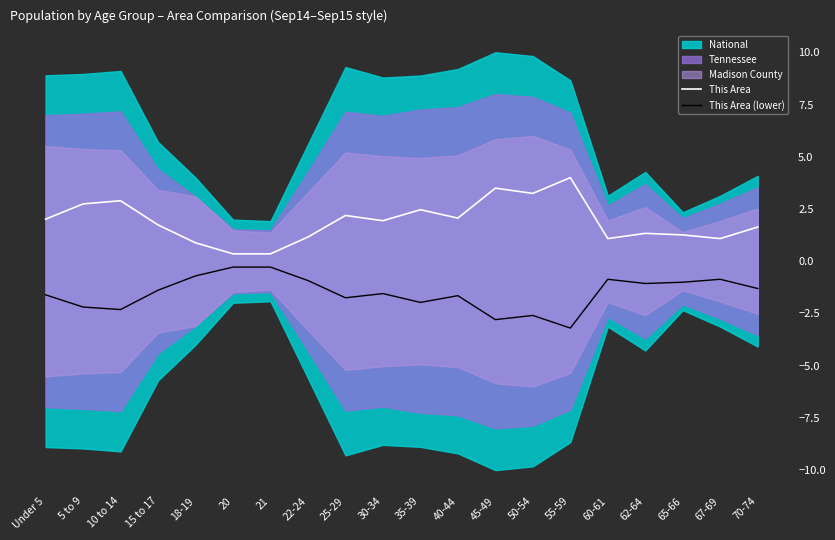

Which category has the lowest value in the This Area (lower) series?

55-59